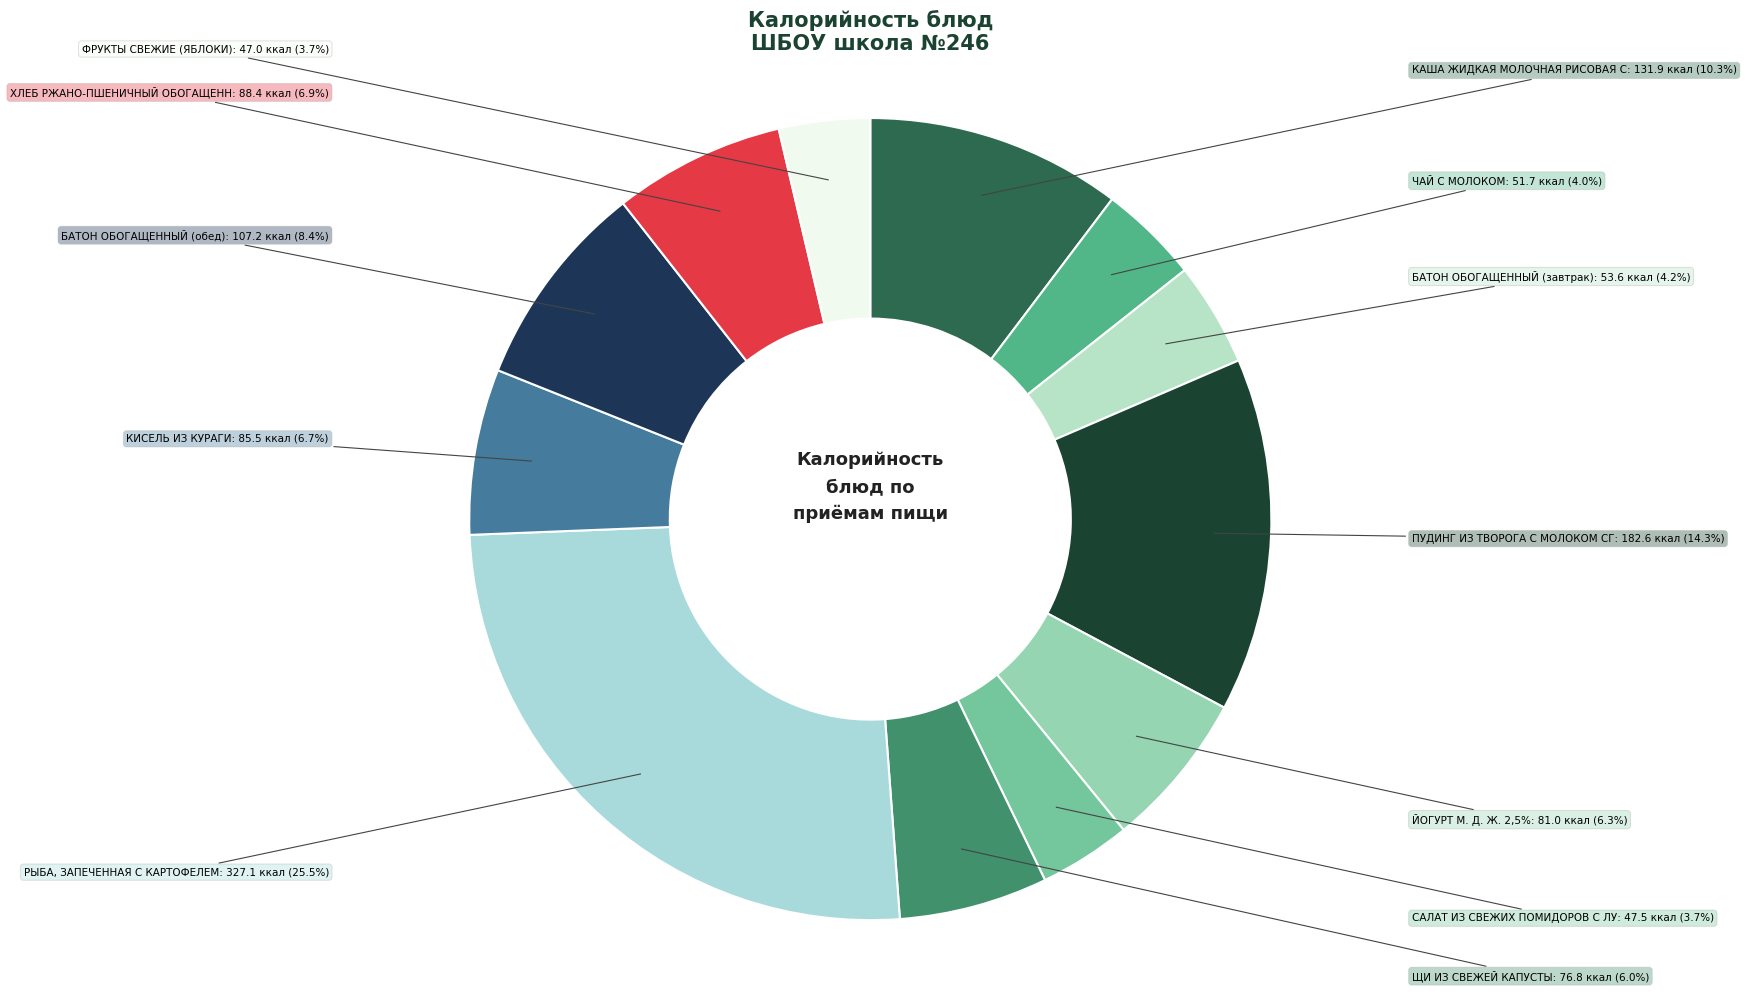

How many slices are in this pie chart?

12